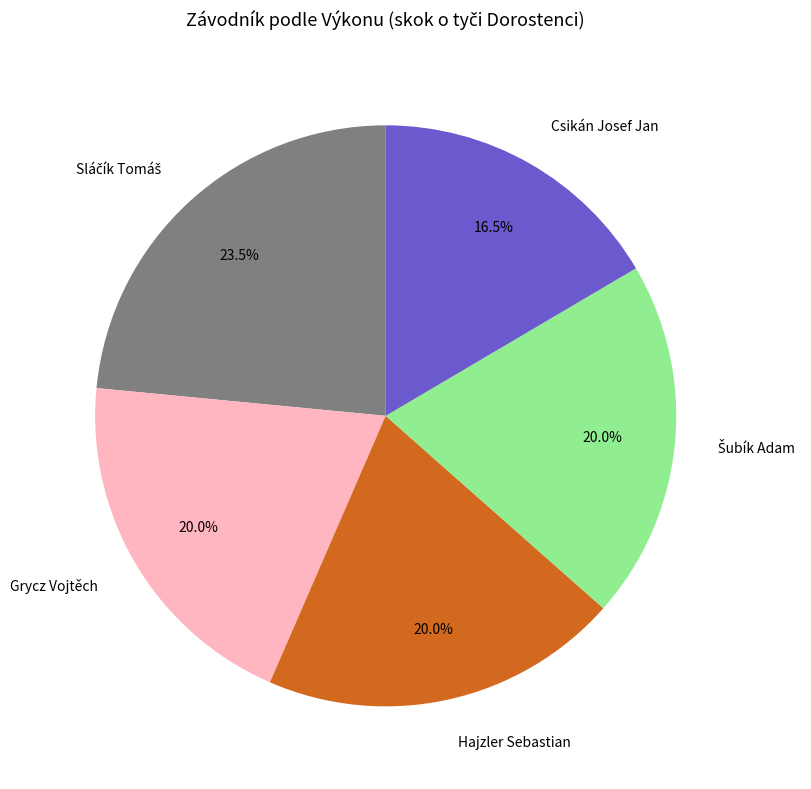

Which category has the smallest portion of the pie?

Csikán Josef Jan